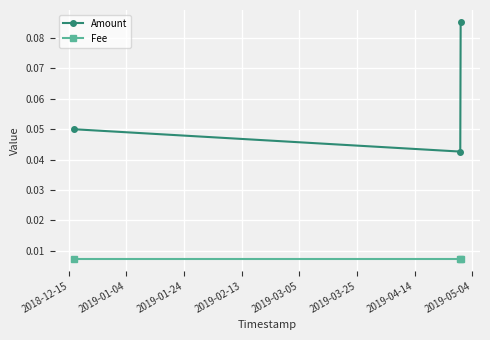

How many lines are shown in the chart?

2